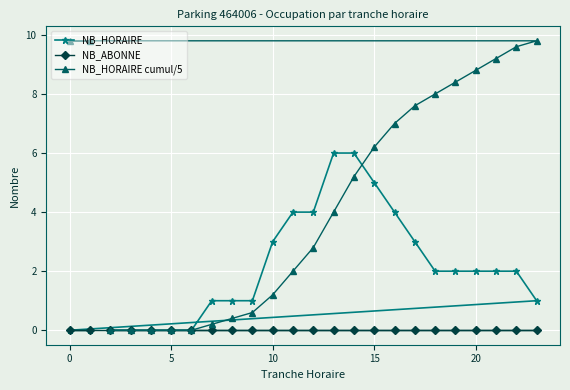

Rank the series by their maximum value, from highest to lowest.

NB_HORAIRE cumul/5, NB_HORAIRE, NB_ABONNE